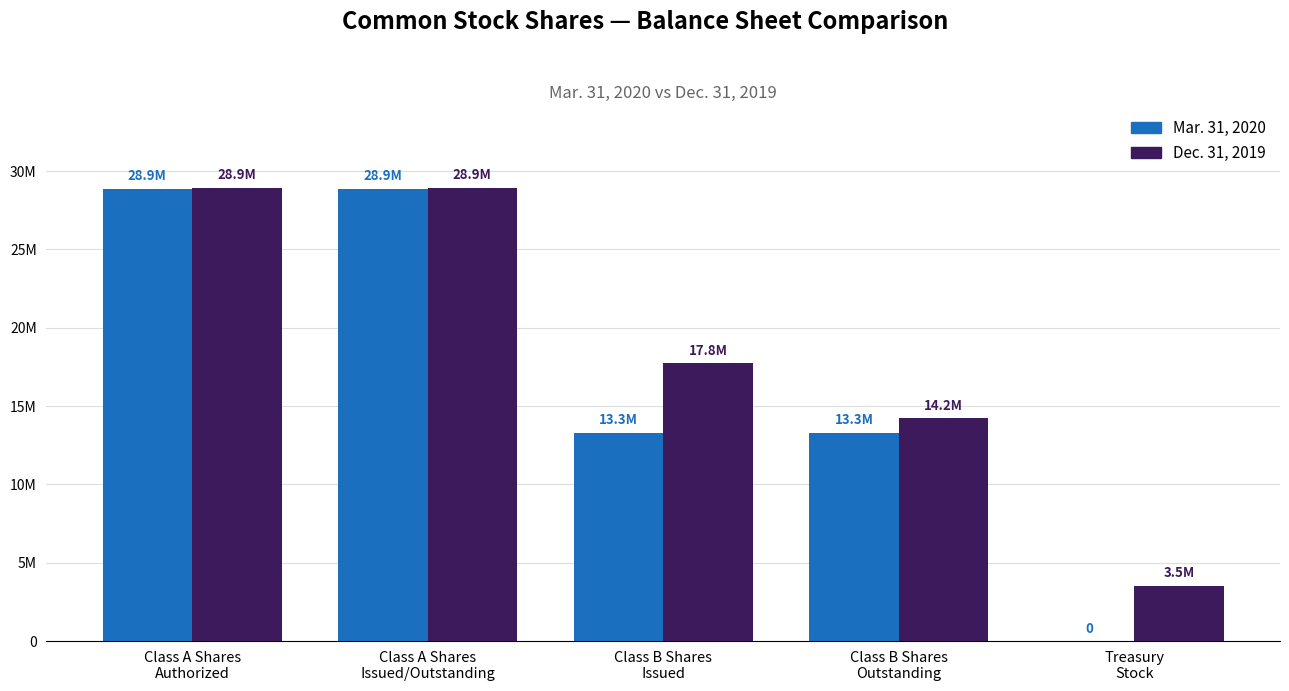

What is the average value of the Dec. 31, 2019 series?

18671452